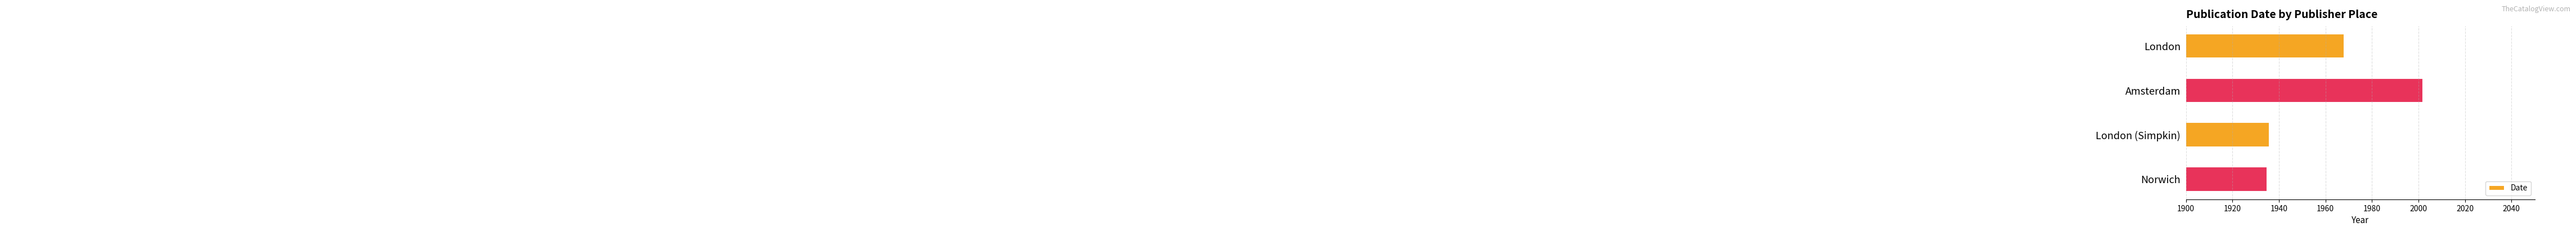

What is the difference between the maximum and minimum values?

67